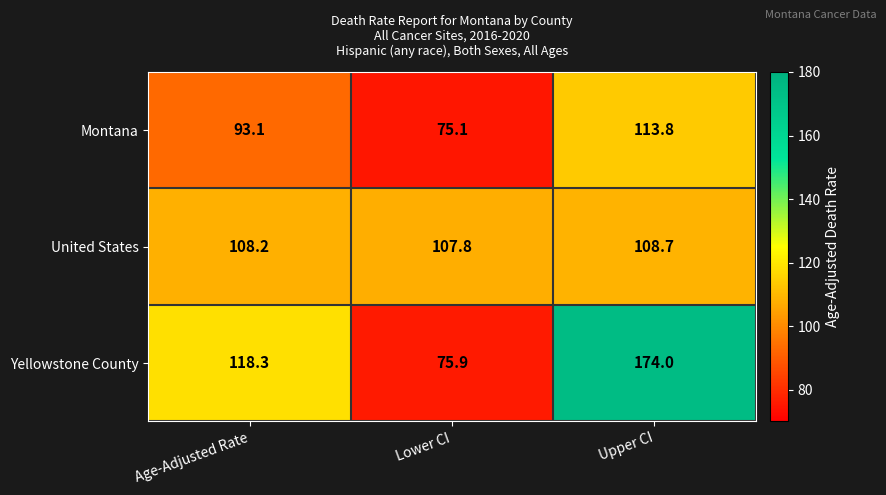

The value of Montana at Lower CI is 25.6. True or false?

False